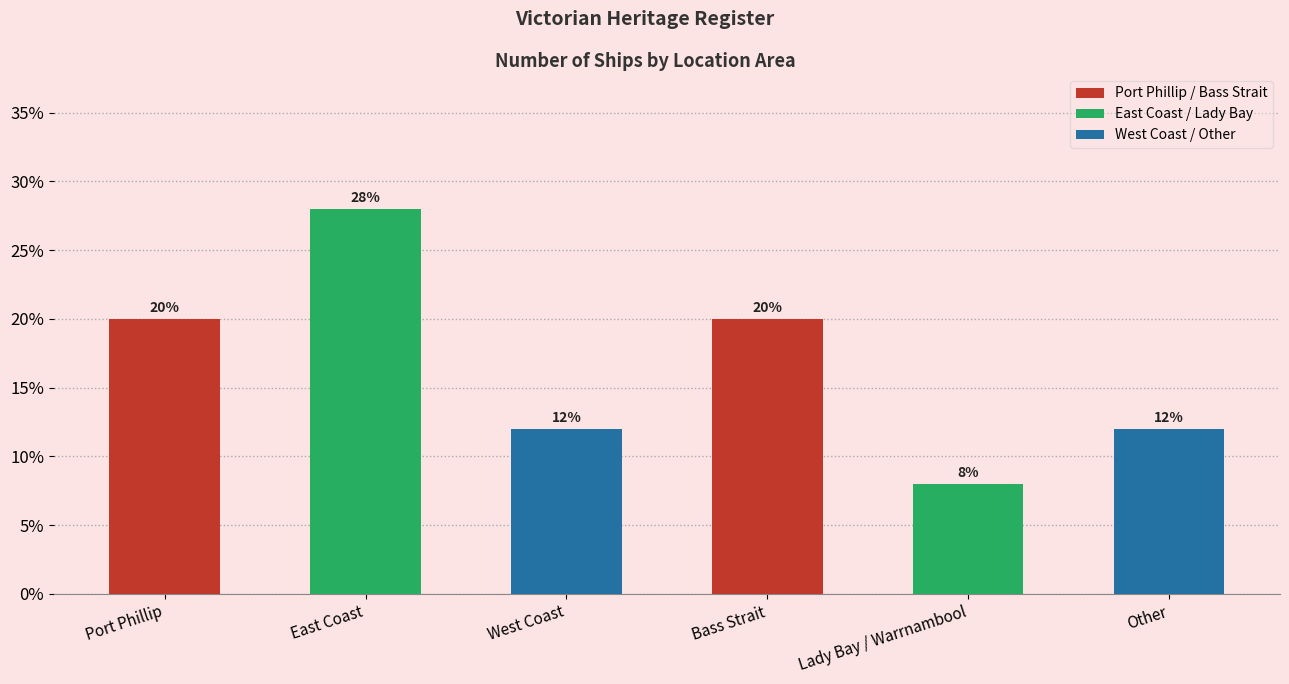

At which category does the chart reach its minimum across all series?

Lady Bay / Warrnambool